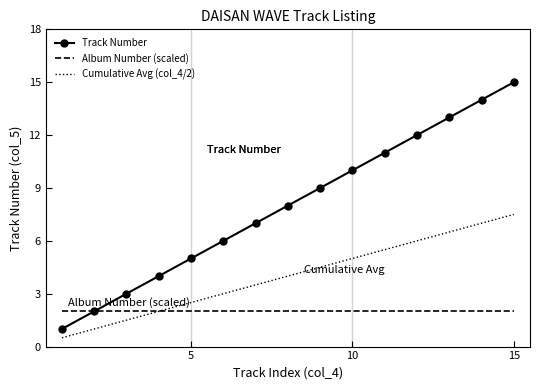

Which series has the largest range (max minus min)?

Track Number